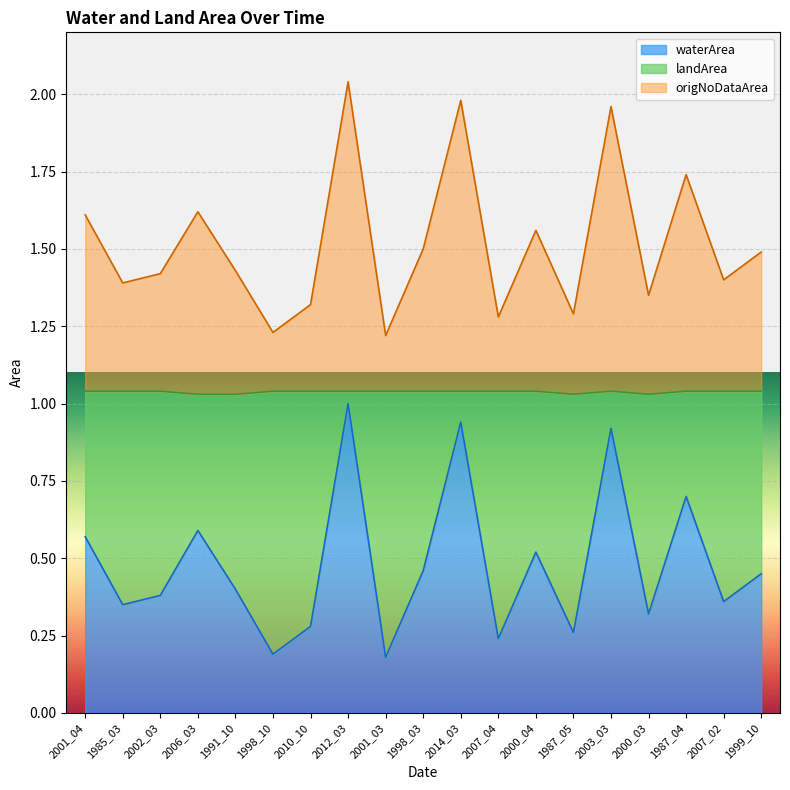

What is the value of the waterArea point at the 14th from the left?

0.3